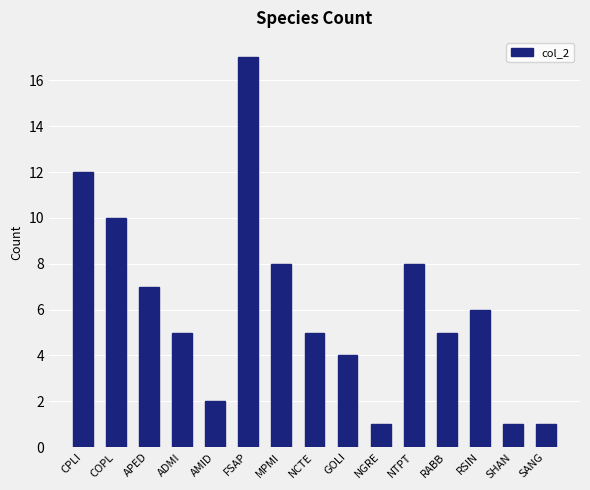

What is the change in value from COPL to ADMI?

-5